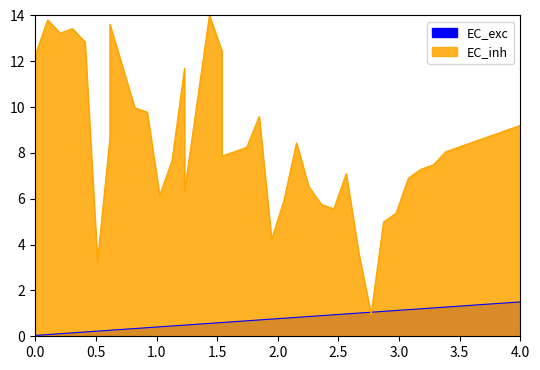

At which category is the sum across all series the highest?

15